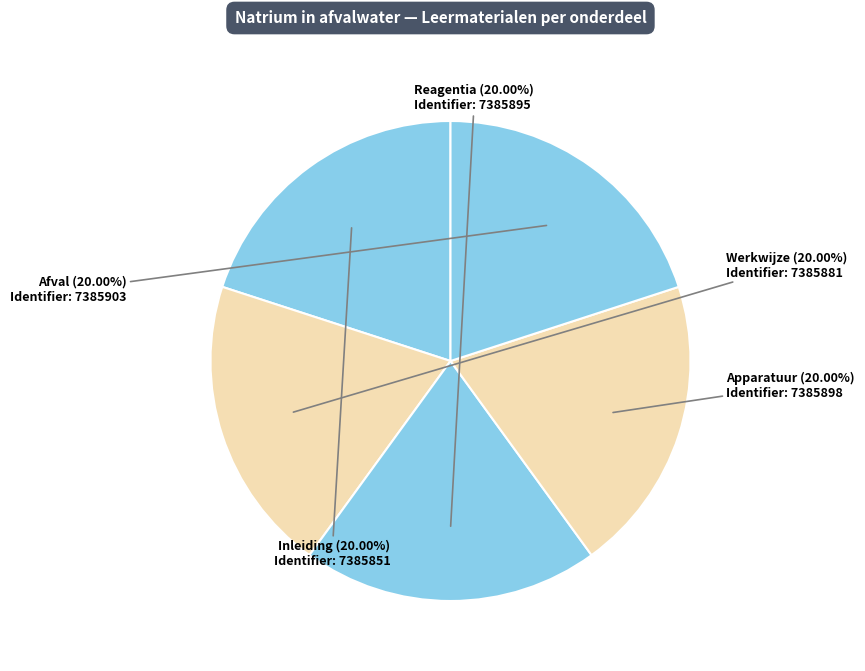

Does Afval account for over 50% of the chart?

No